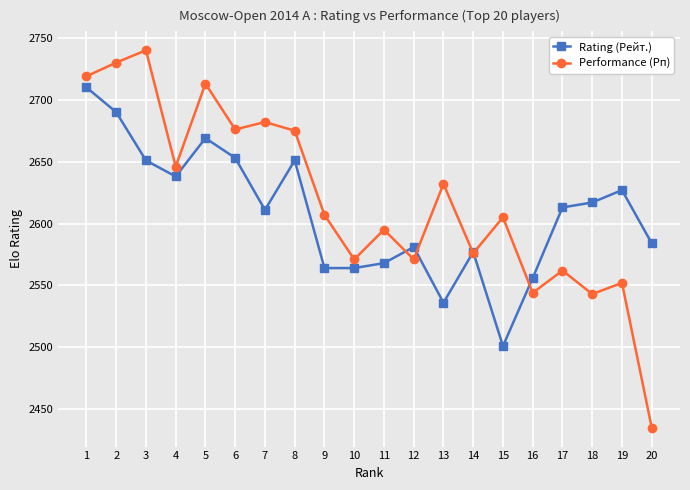

Which series changed the most between 7 and 19?

Performance (Рп)